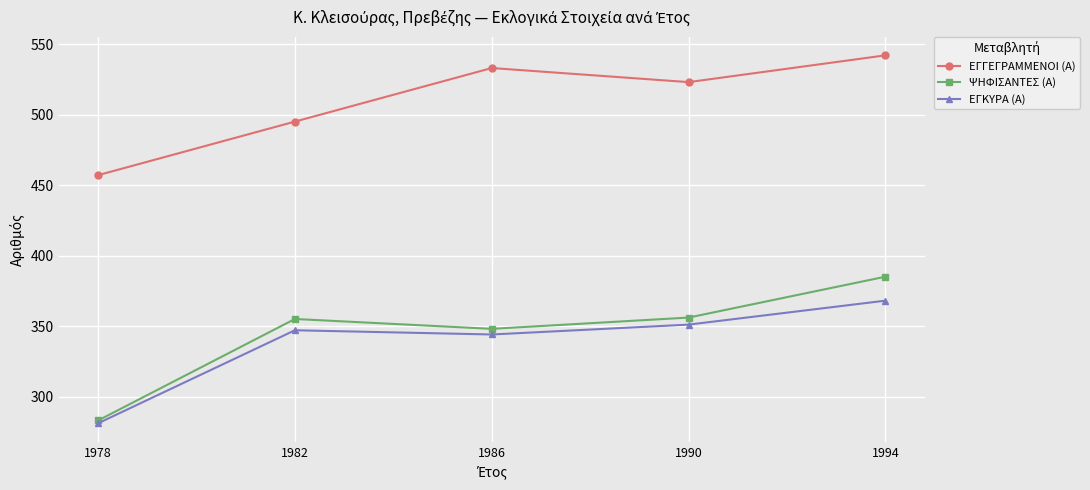

The ΕΓΓΕΓΡΑΜΜΕΝΟΙ (Α) series shows 730 at 1982. True or false?

False